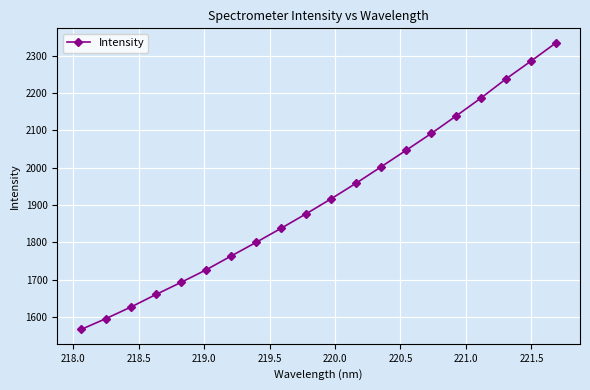

What is the difference between the second highest and second lowest values?

689.8